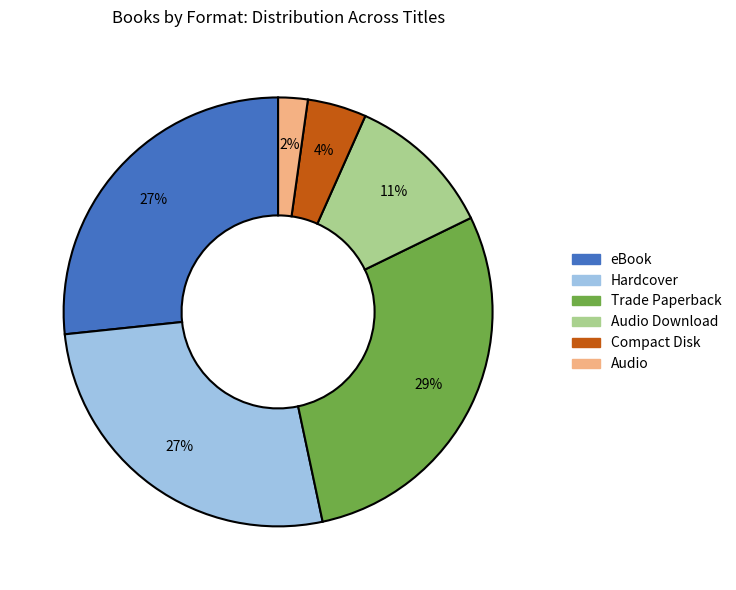

Is there a majority slice in this chart?

No